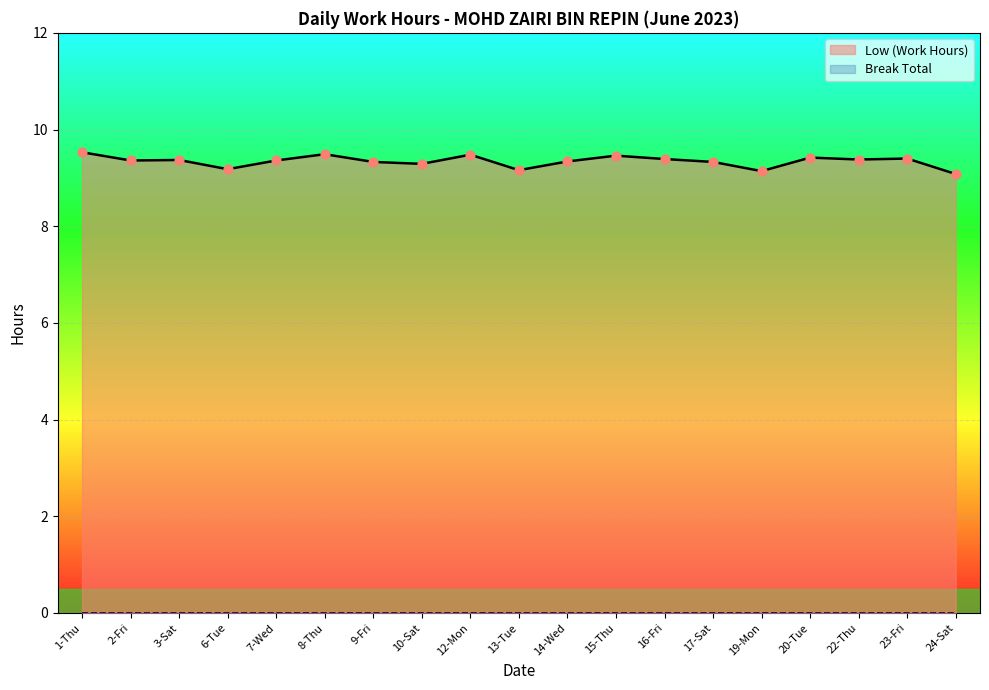

What is the change in value from 1-Thu to 10-Sat?

-0.2